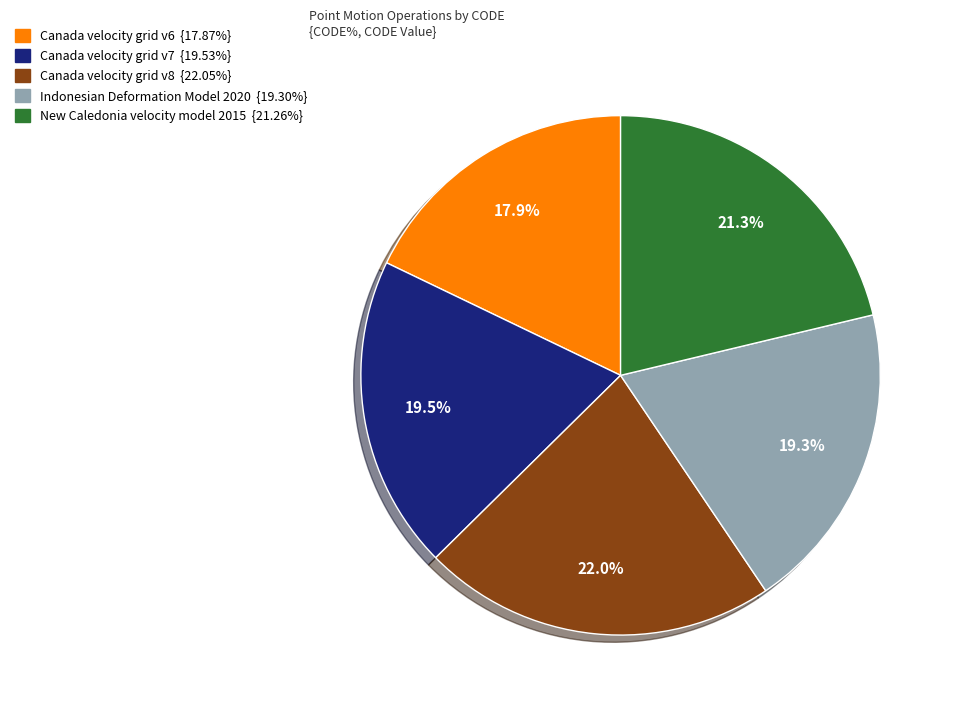

Does any single category account for the majority?

No